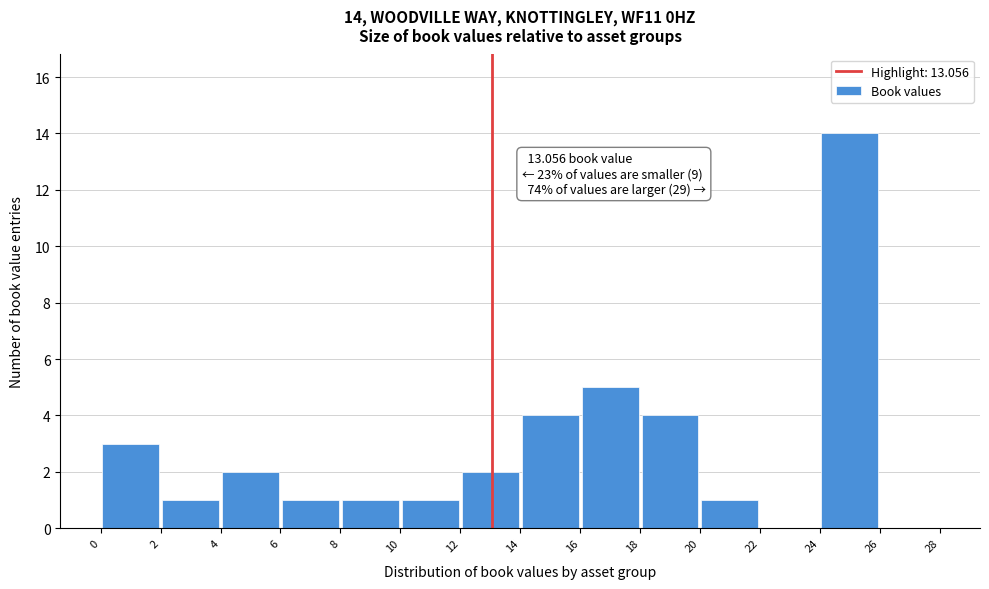

Which range on the x-axis has the tallest bar?

24 to 26